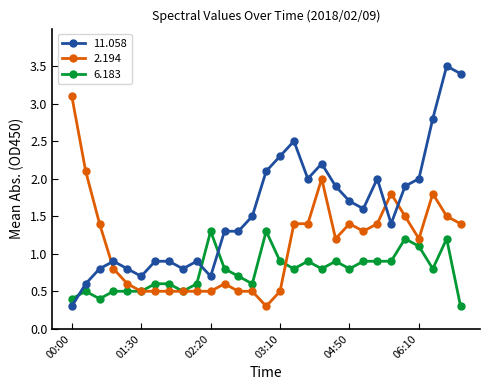

Which series has the largest range (max minus min)?

11.058